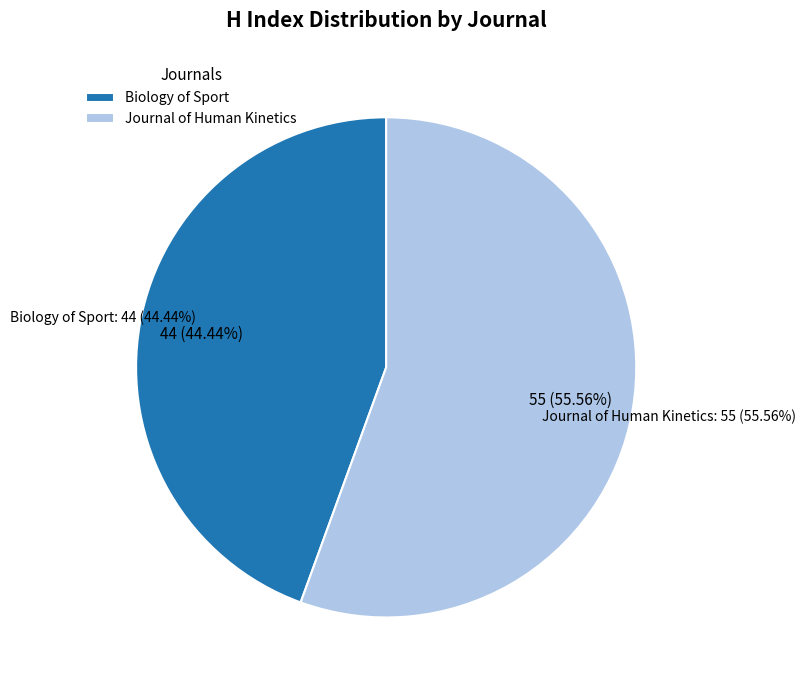

Rank the categories by value from lowest to highest.

Biology of Sport, Journal of Human Kinetics